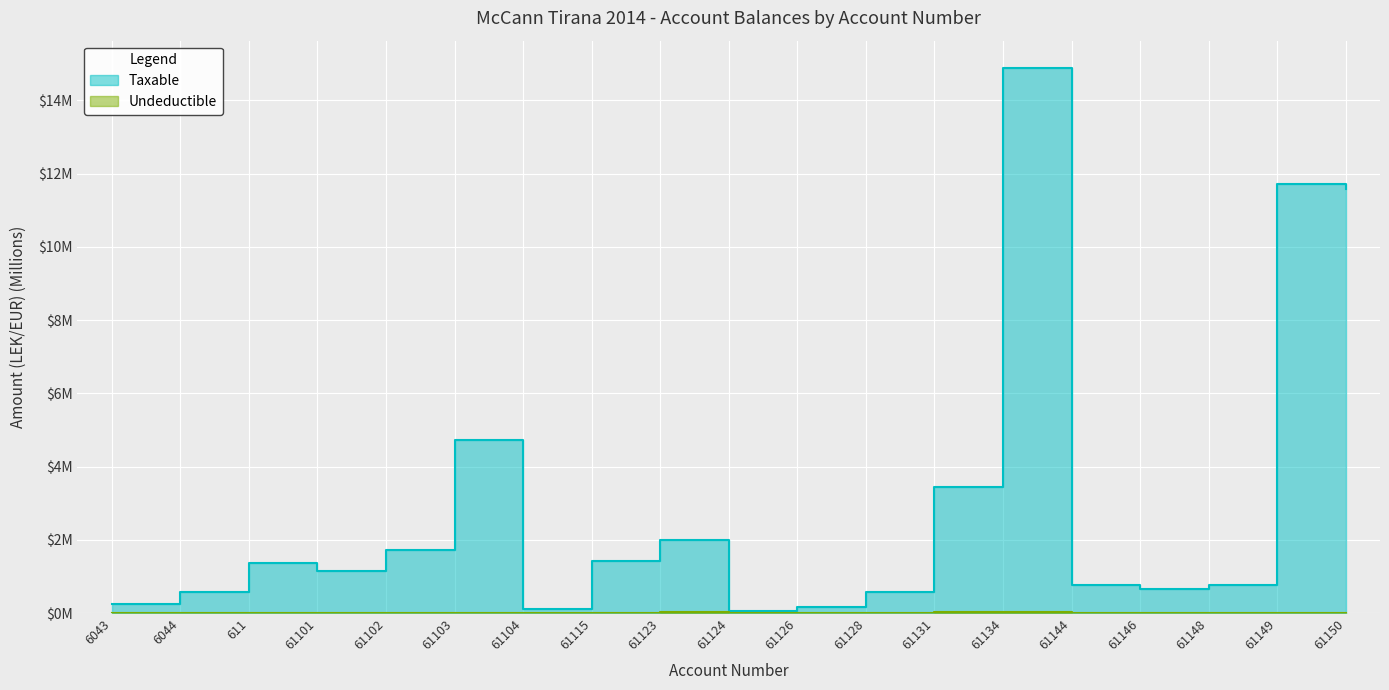

What are all the series names shown in the legend?

Taxable, Undeductible